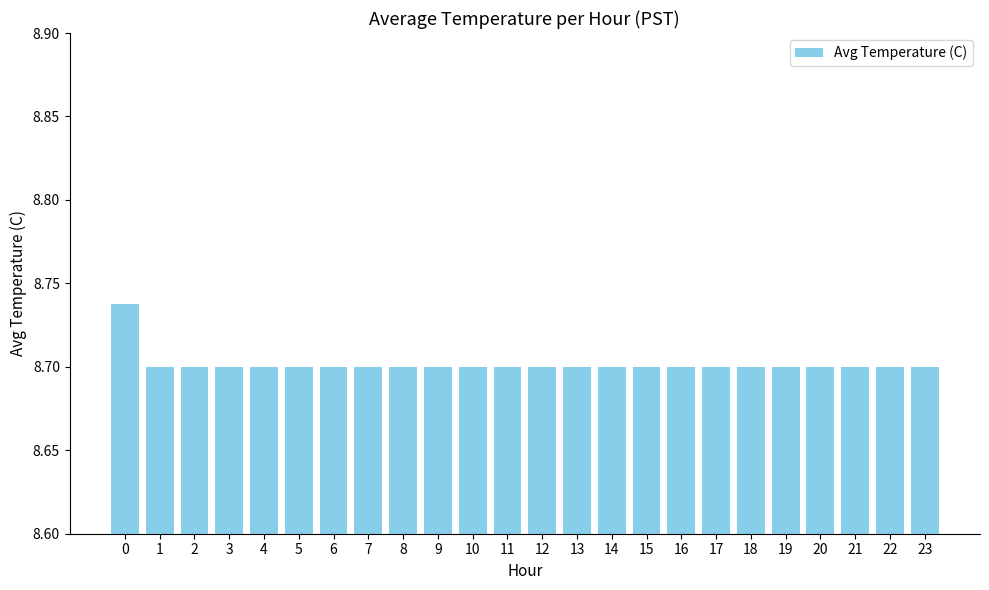

Approximately how many times larger is the value at 17 compared to 18?

1.0